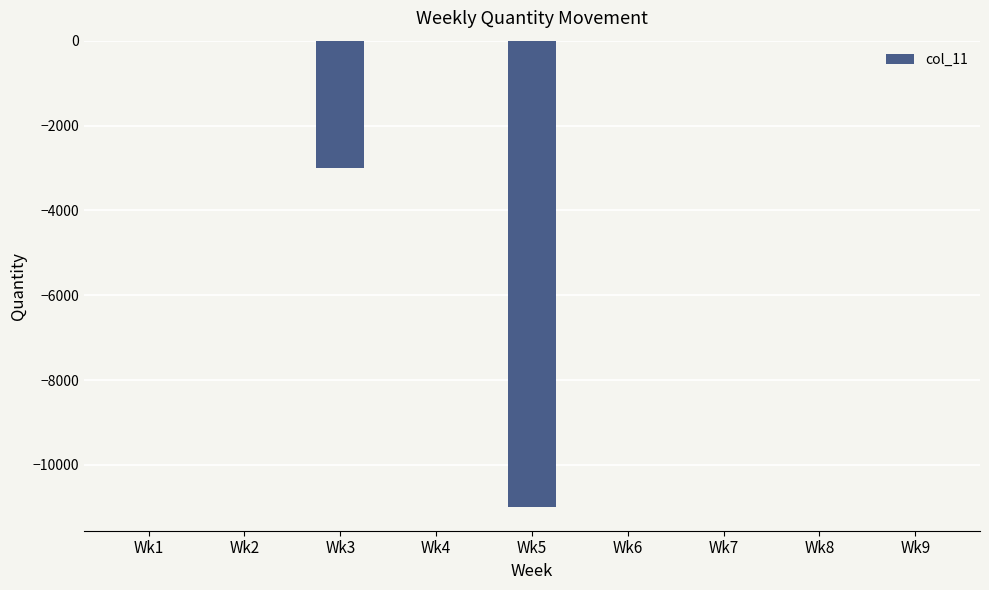

True or false: the data shows 5028 at Wk6.

False